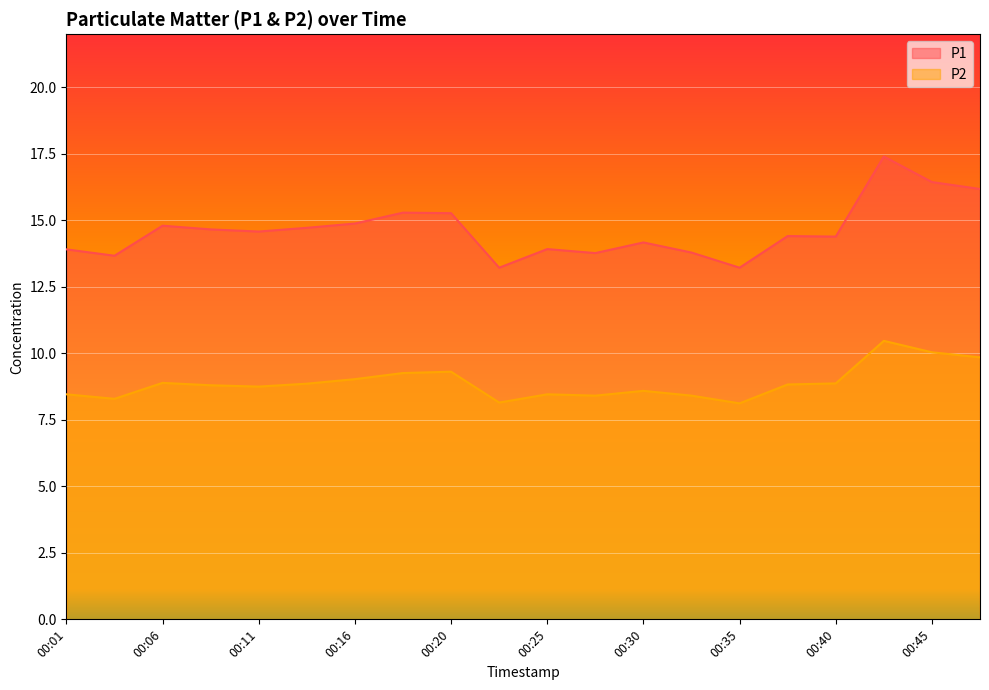

Which series has the largest range (max minus min)?

P1